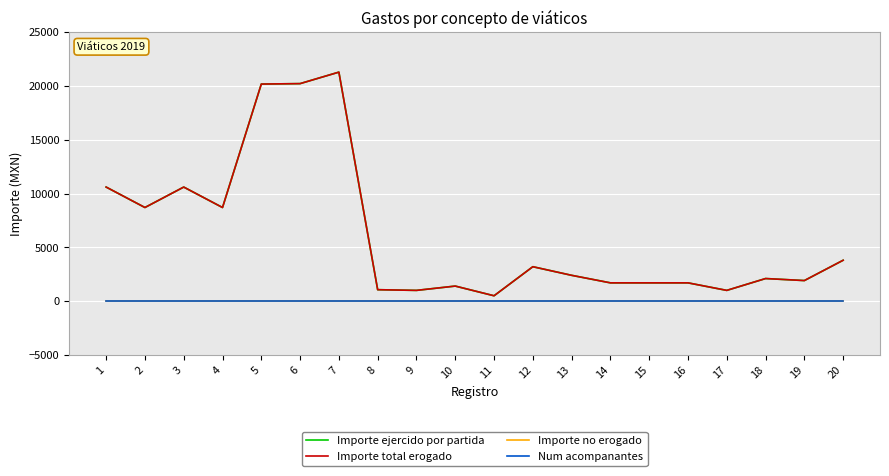

Which category has the highest value in the Importe no erogado series?

1